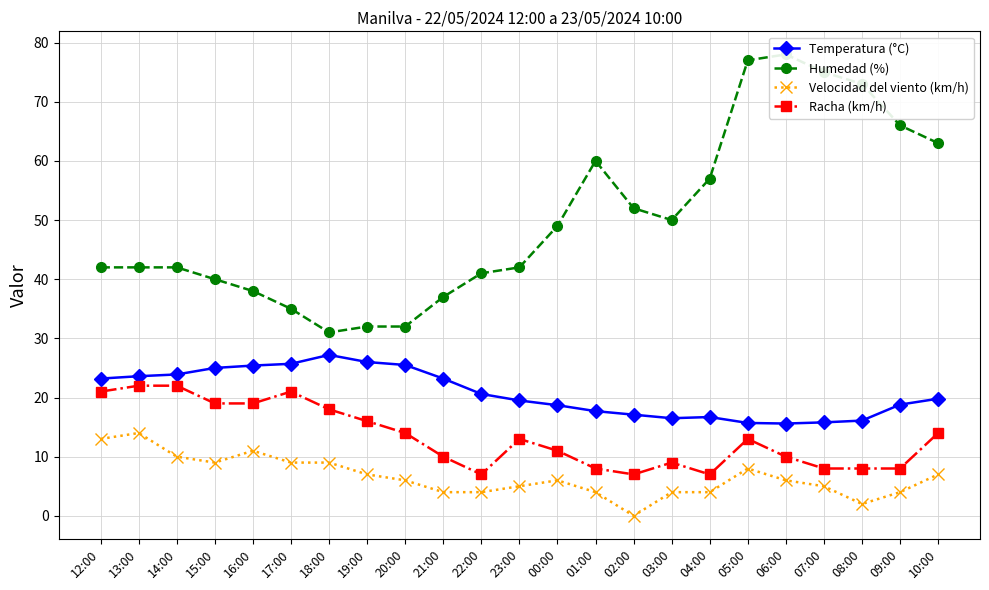

Which series has the widest spread of values?

Humedad (%)